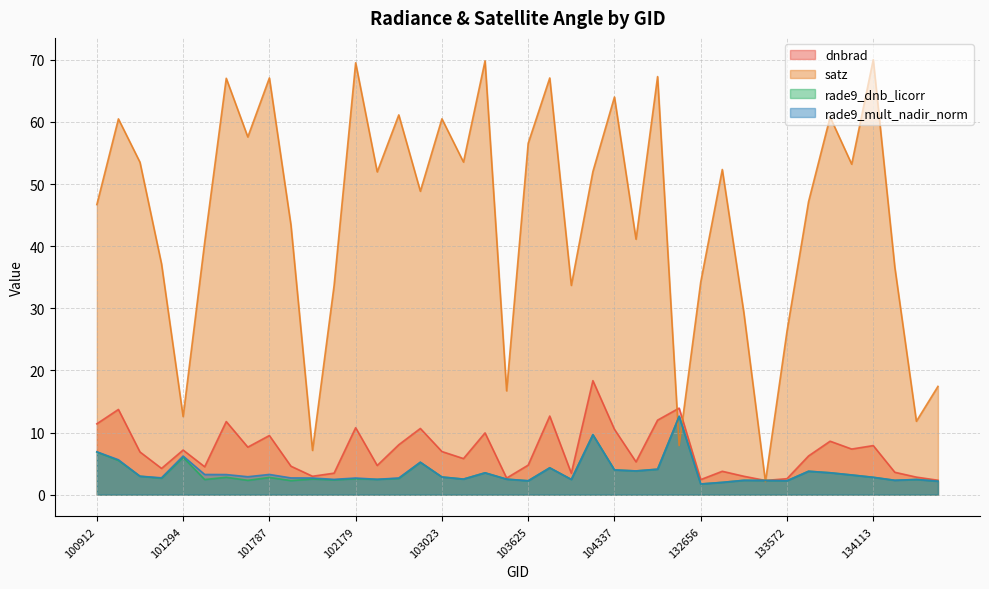

Rank the series at 133209 from lowest to highest value.

rade9_dnb_licorr, rade9_mult_nadir_norm, dnbrad, satz